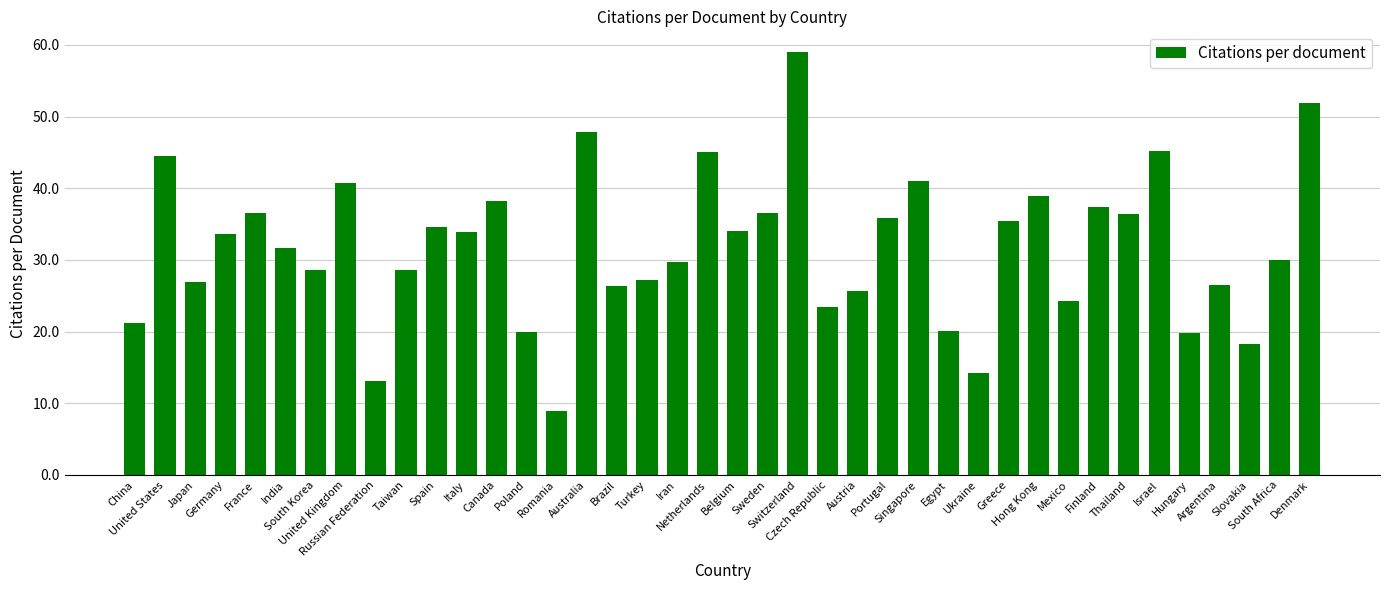

Does the chart contain any negative values?

No